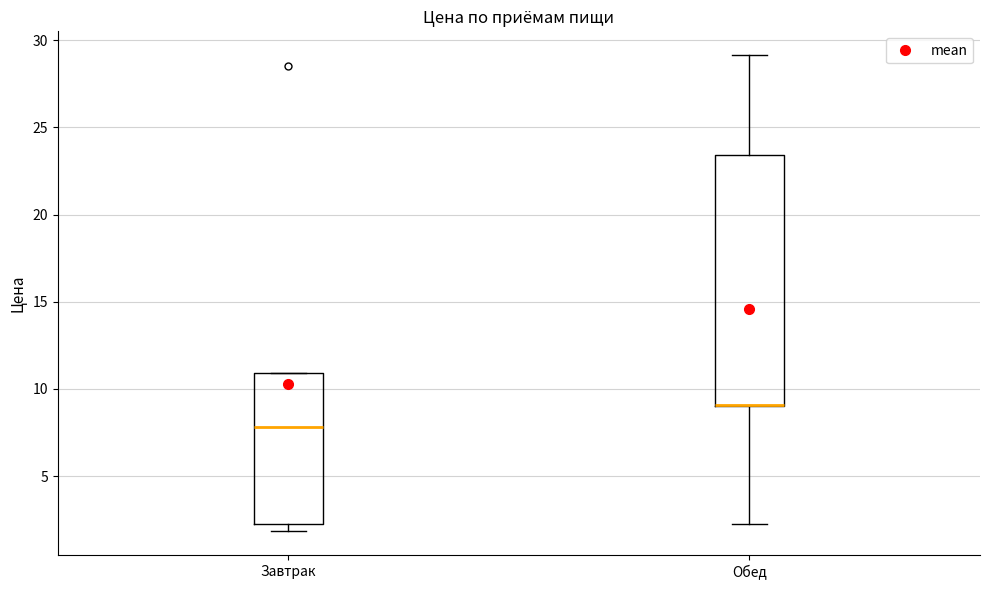

Reading left to right, read every box against the y-axis: the position of its median line, the range the box covers, and the ends of its whiskers. The values are not printed on the chart, so give them approximately, as read against the axis.

Завтрак: median 8.0, box 2.5 to 11.0, whiskers 2.0 to 11.0
Обед: median 9.0 (drawn on the box's lower edge), box 9.0 to 23.5, whiskers 2.5 to 29.0